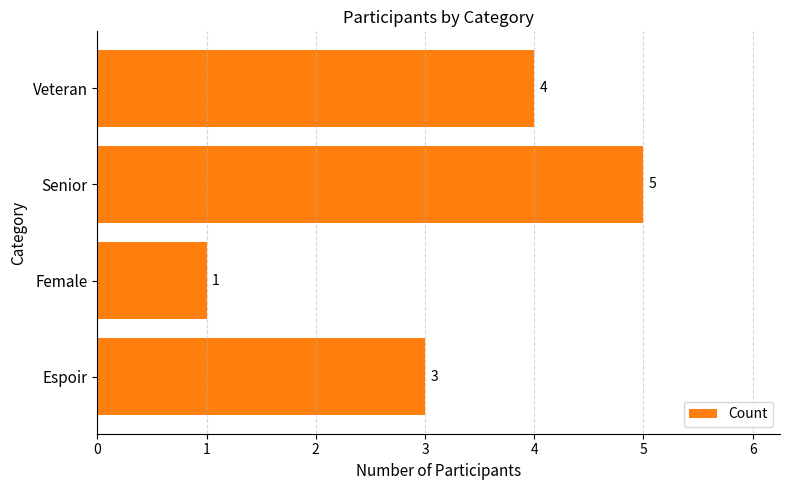

Reading bottom to top, what are all the values shown in this chart?

Espoir=3	Female=1	Senior=5	Veteran=4